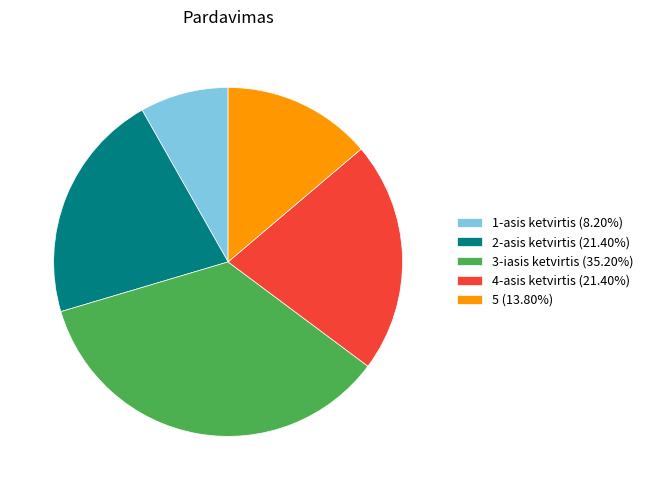

How many slices are in this pie chart?

5